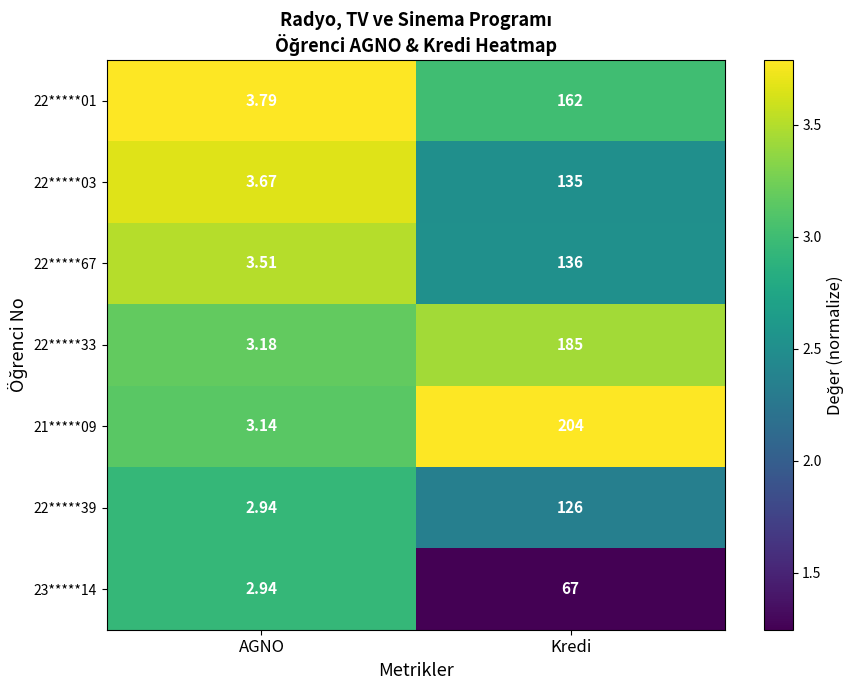

Rank the categories by 22*****67 value from highest to lowest.

Kredi, AGNO